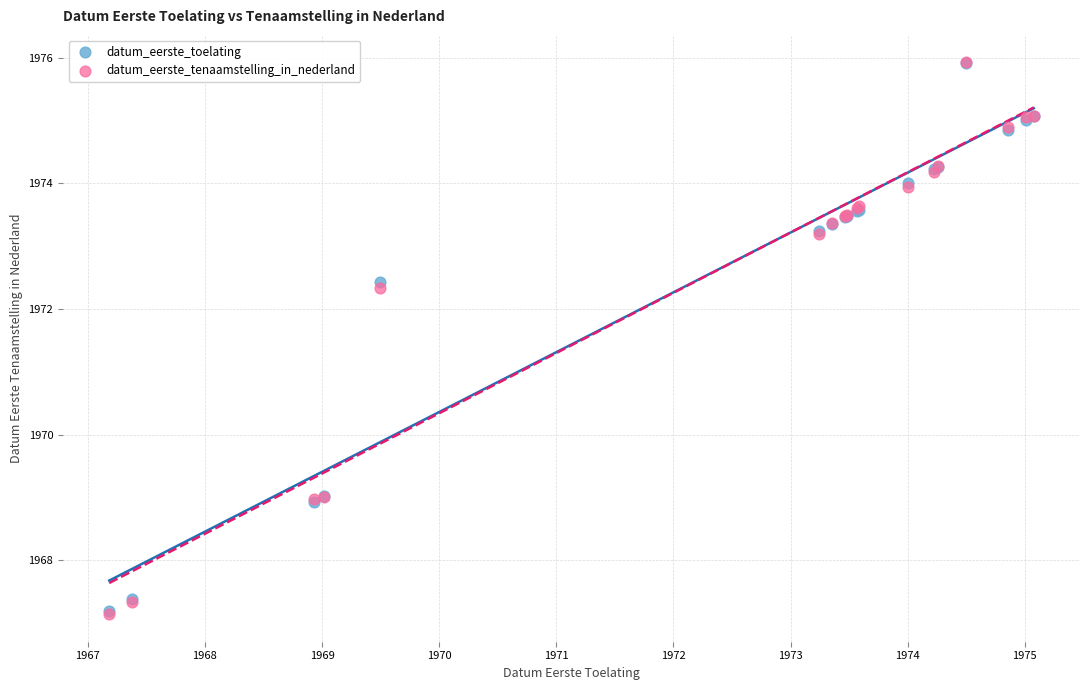

What are all the series names shown in the legend?

datum_eerste_toelating, datum_eerste_tenaamstelling_in_nederland